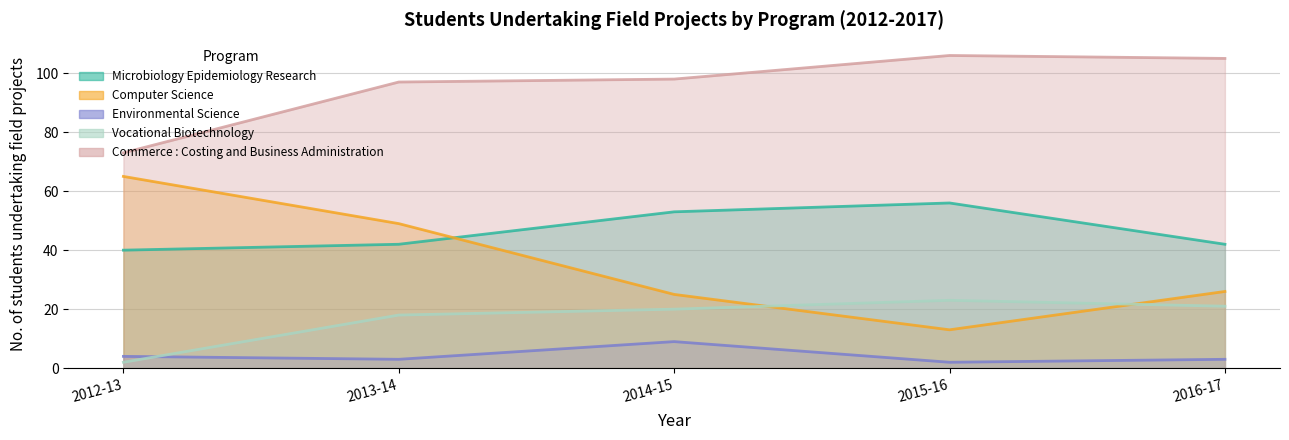

What is the approximate value of Microbiology Epidemiology Research at 2013-14, to the nearest 5?

40